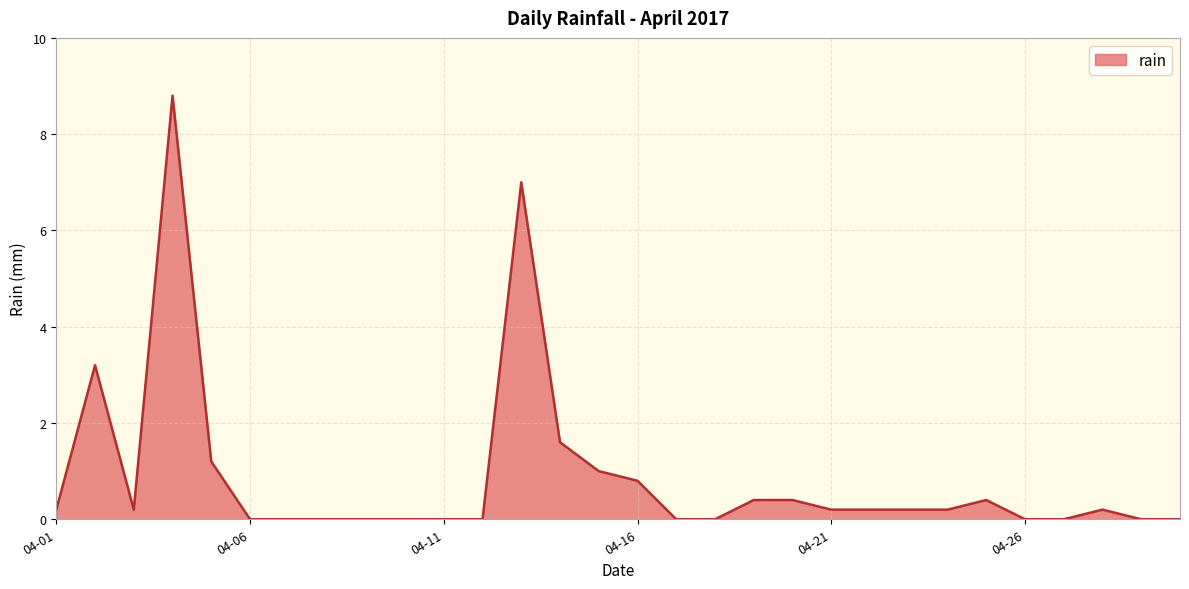

What is the greatest value displayed?

8.8